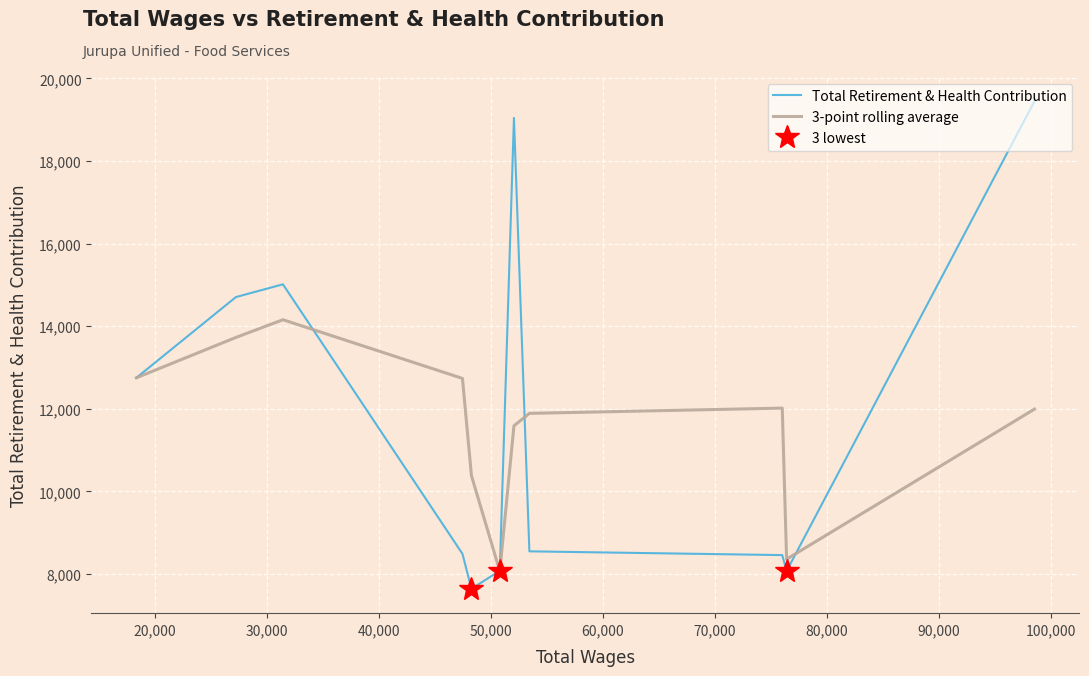

Between which two adjacent categories do Total Retirement & Health Contribution and 3-point rolling average first intersect?

30,000 and 40,000